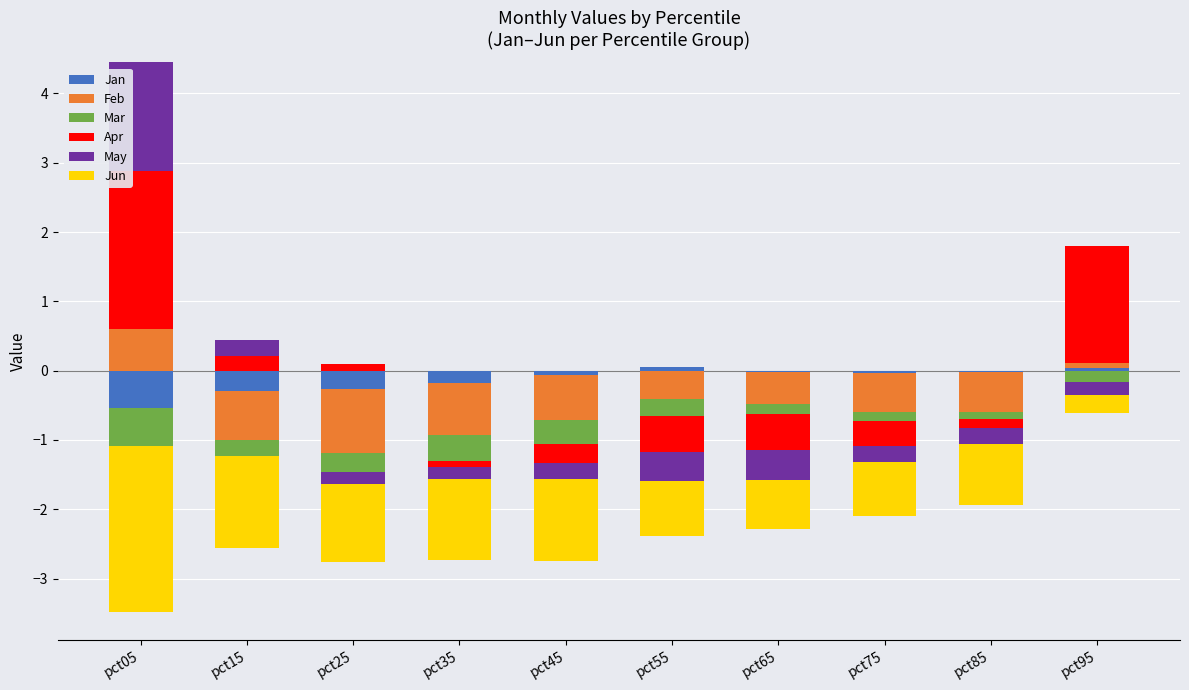

What are all the series names shown in the legend?

Jan, Feb, Mar, Apr, May, Jun